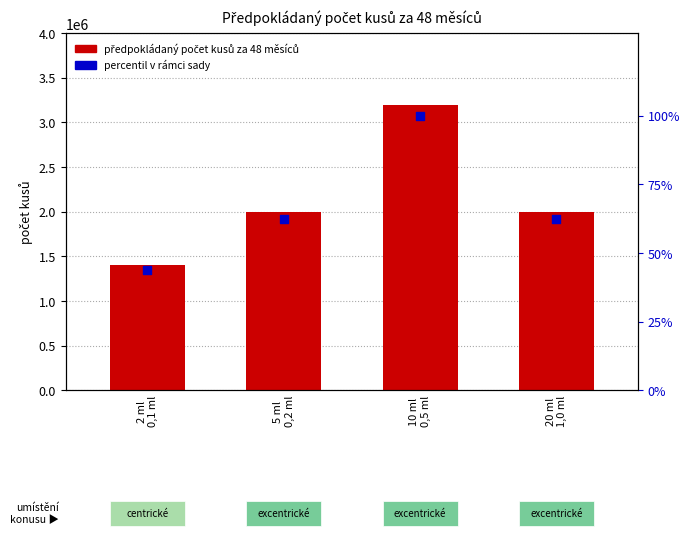

What are all the series names shown in the legend?

předpokládaný počet kusů za 48 měsíců, percentil v rámci sady